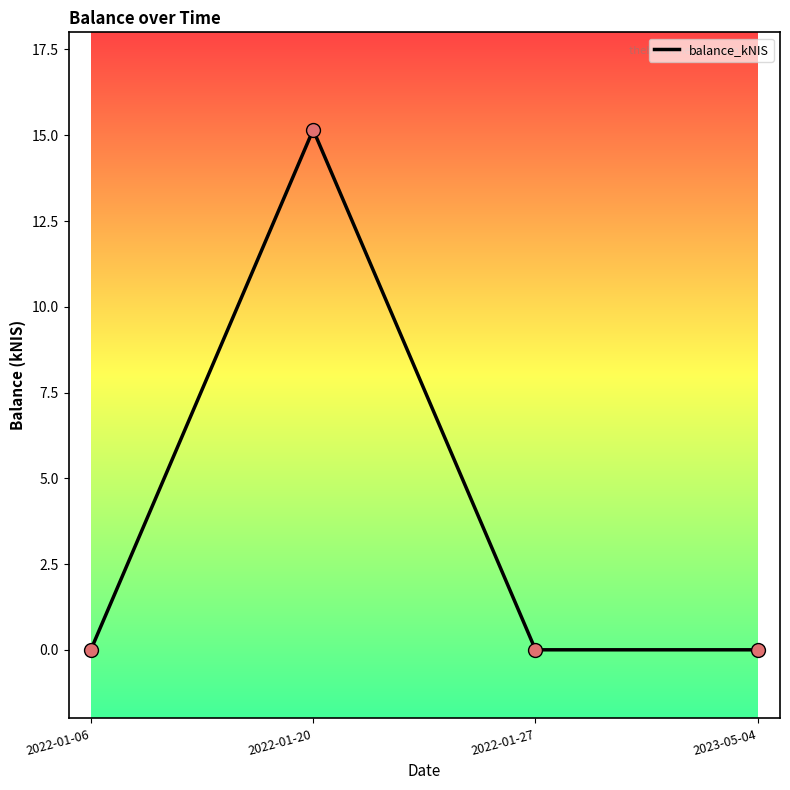

Between 2022-01-20 and 2022-01-06, which is larger?

2022-01-20